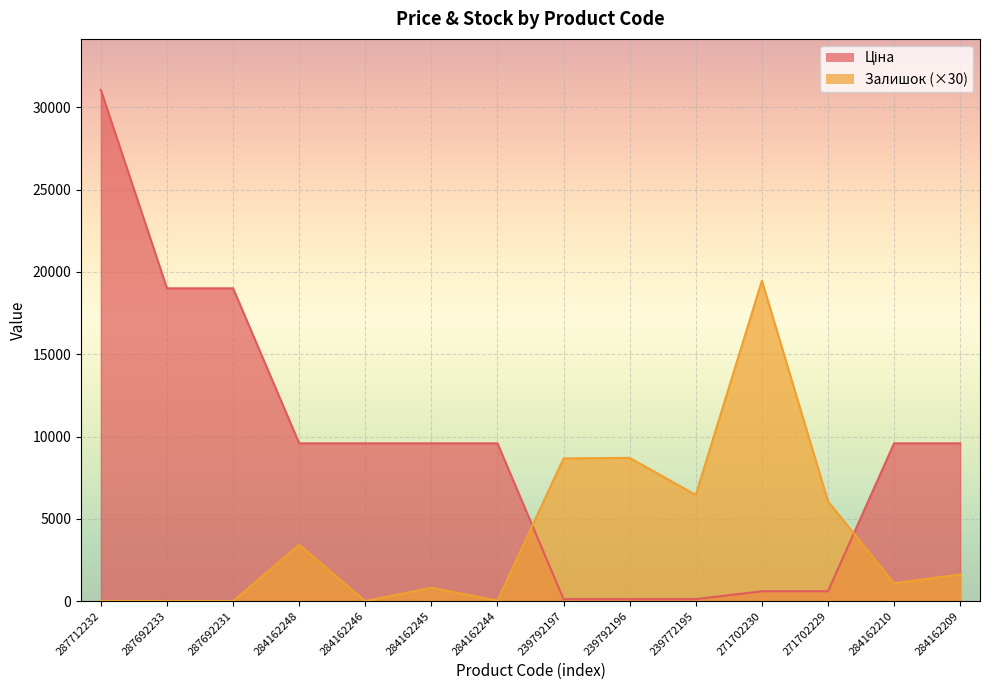

Which category has the lowest value across all series?

287712232